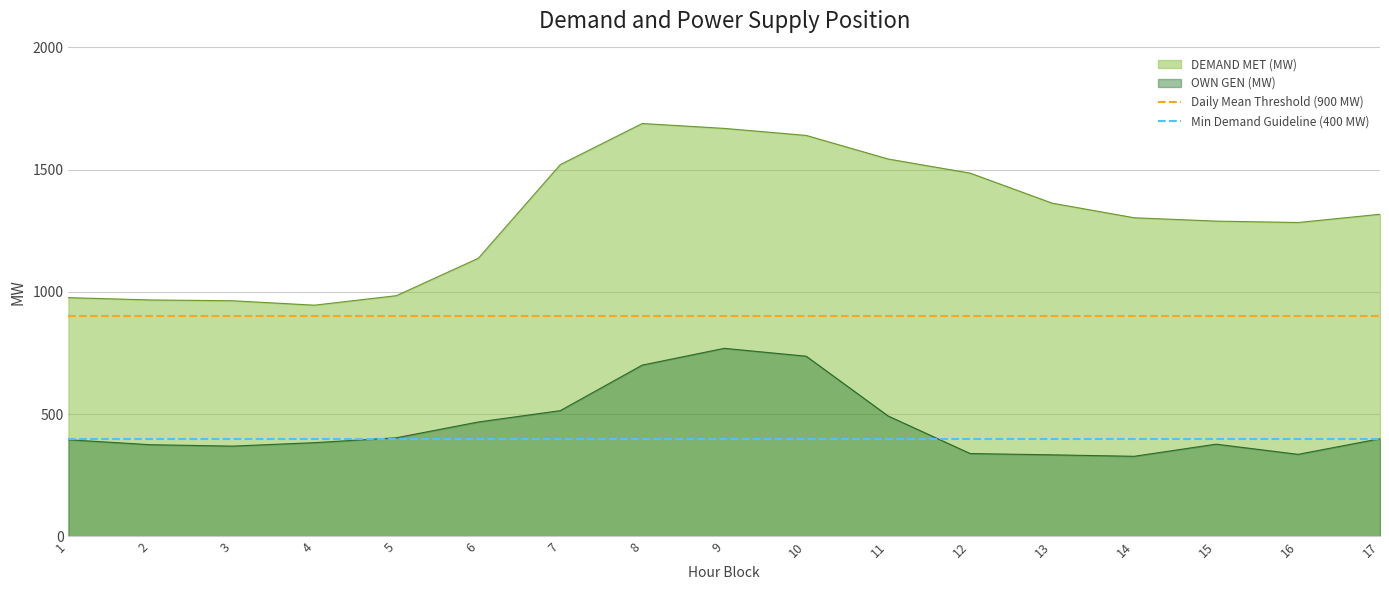

What is the average value of the Min Demand Guideline (400 MW) series?

400